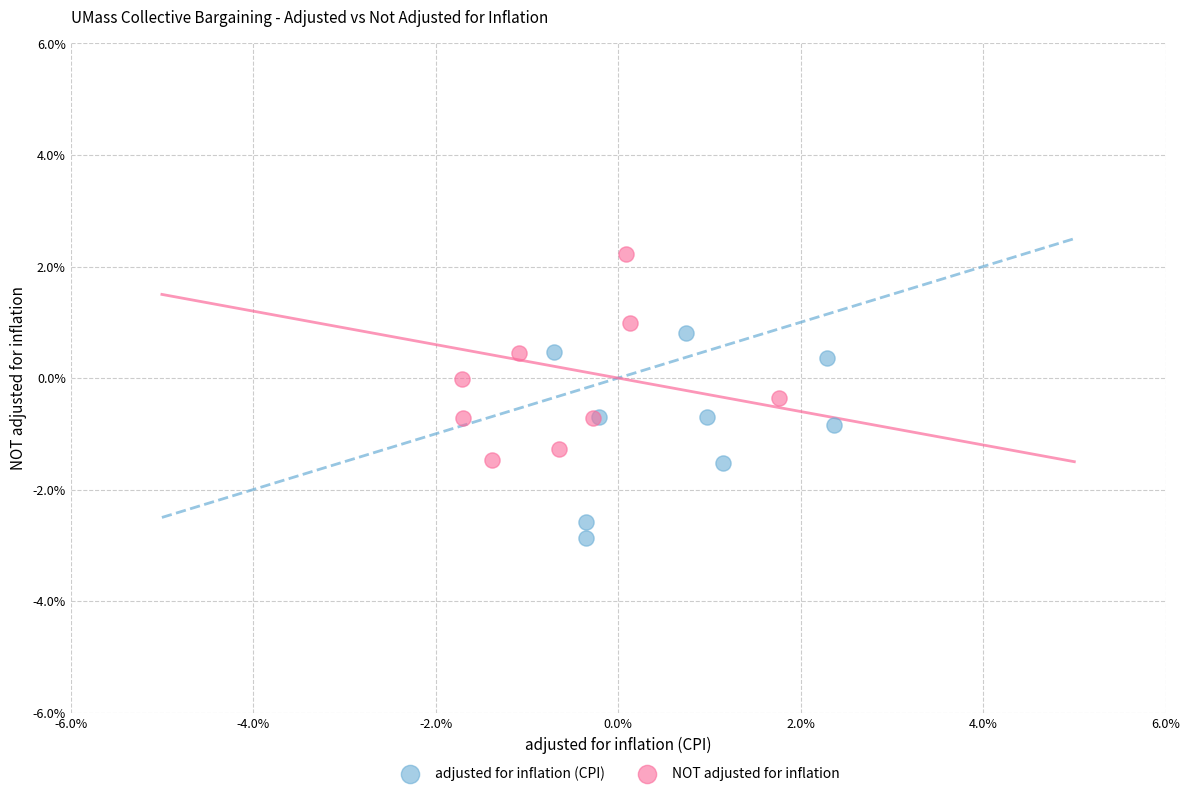

What are all the series names shown in the legend?

adjusted for inflation (CPI), NOT adjusted for inflation